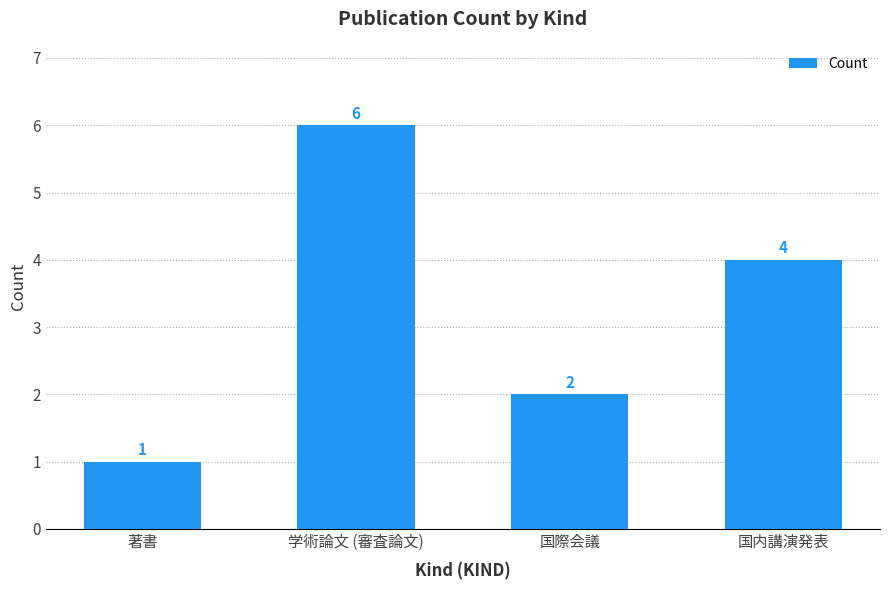

Rank the categories by value from lowest to highest.

著書, 国際会議, 国内講演発表, 学術論文 (審査論文)